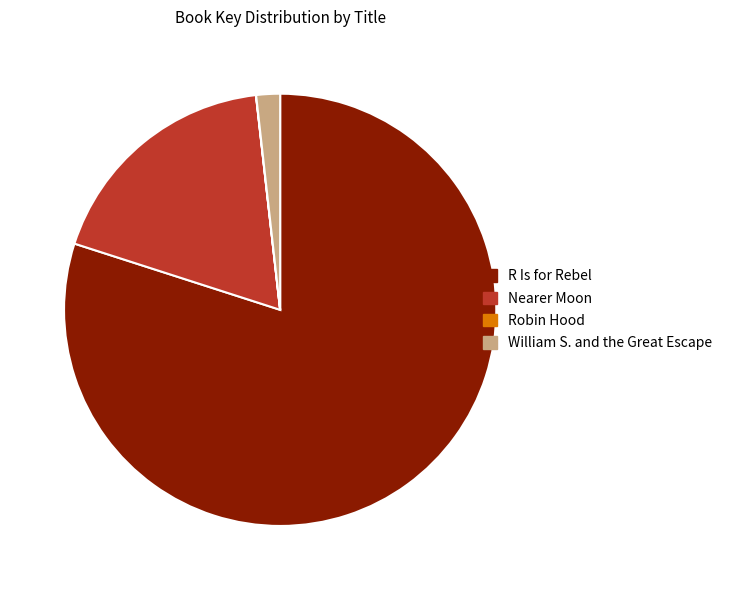

What is the ratio of the value at R Is for Rebel to the value at William S. and the Great Escape?

45.0